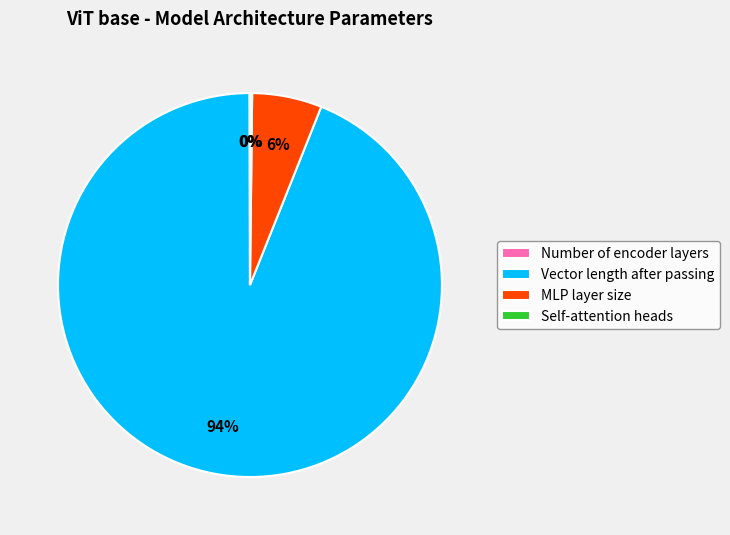

What percentage is the MLP layer size slice, to the nearest percent?

6%